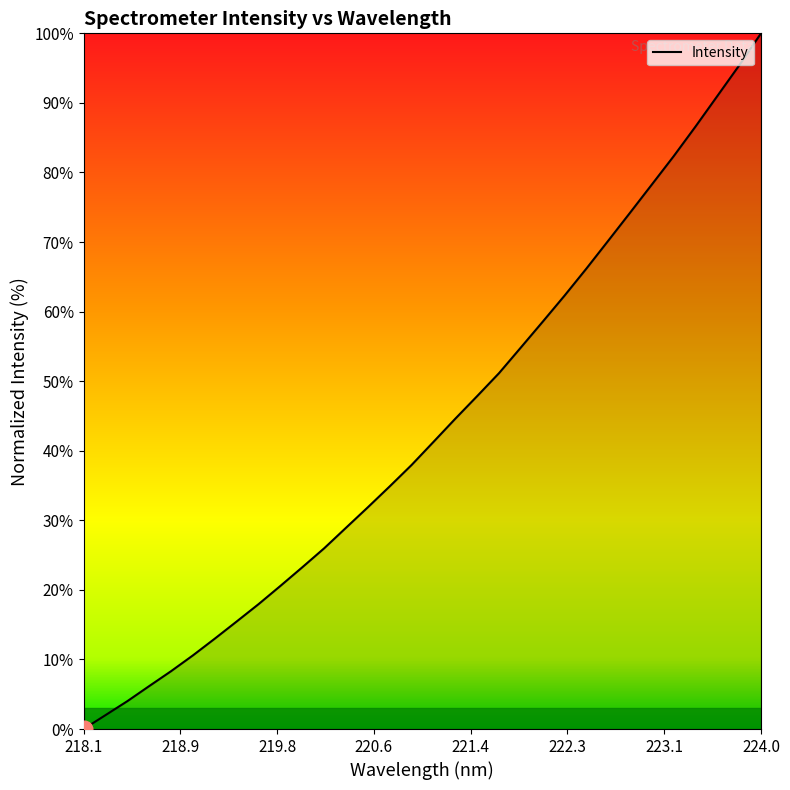

What is the maximum value shown in the chart?

100.0